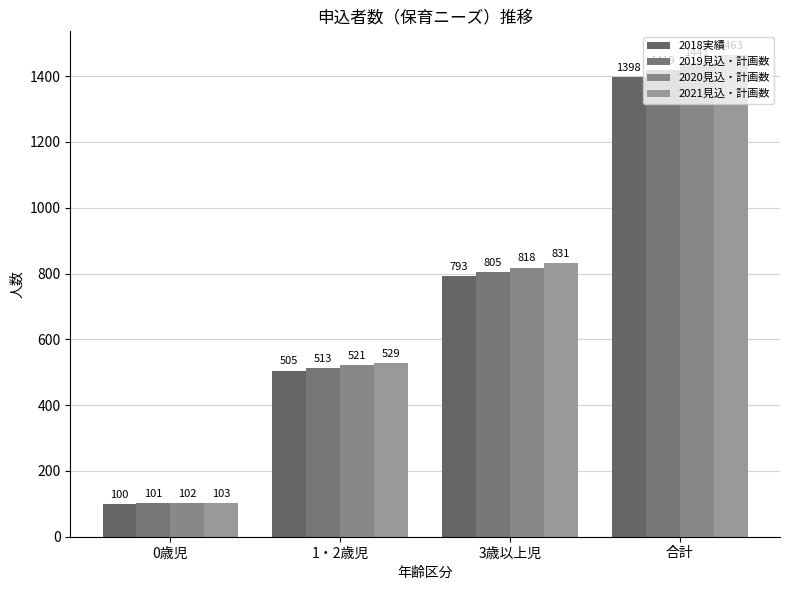

Which series has the widest spread of values?

2021見込・計画数